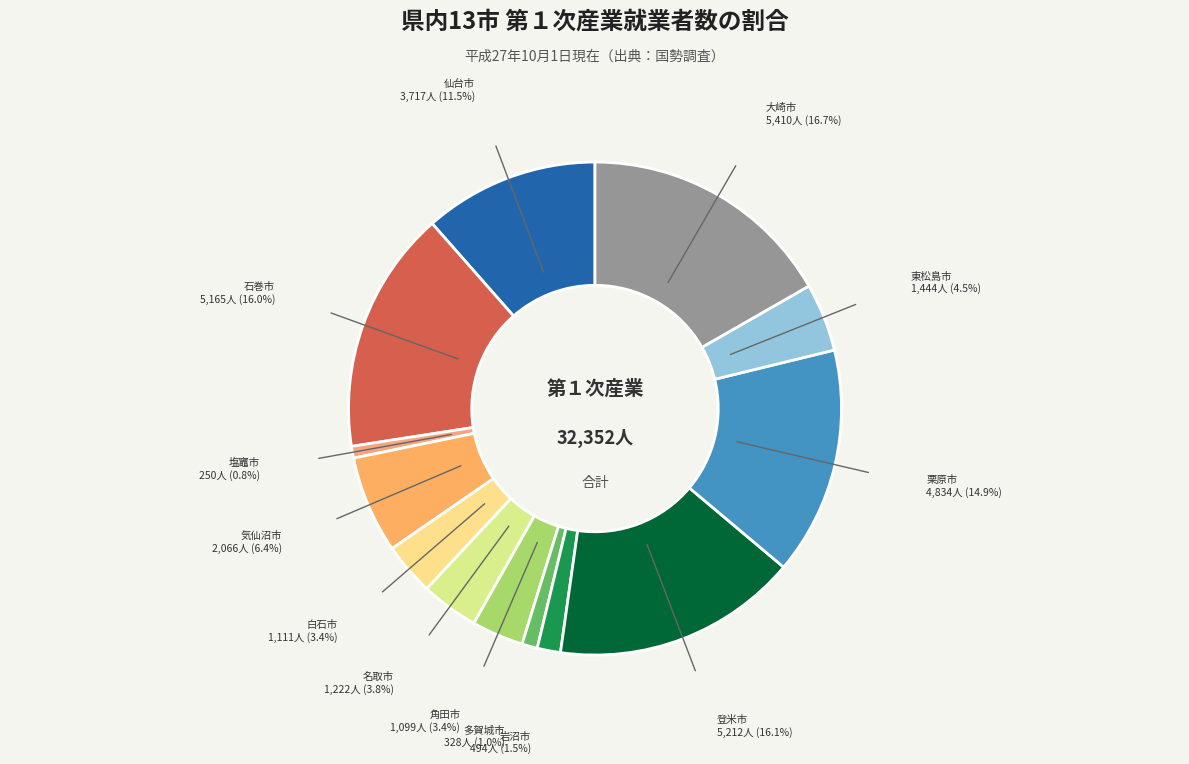

Count the number of slices in the pie.

13